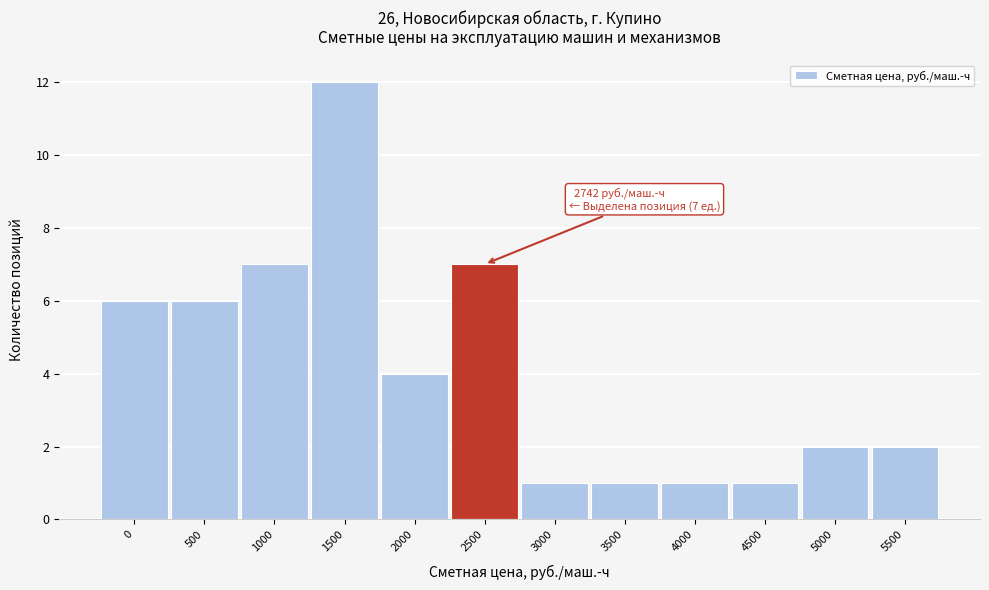

Reading left to right, transcribe all the data shown in this chart.

0=6	500=6	1000=7	1500=12	2000=4	2500=7	3000=1	3500=1	4000=1	4500=1	5000=2	5500=2